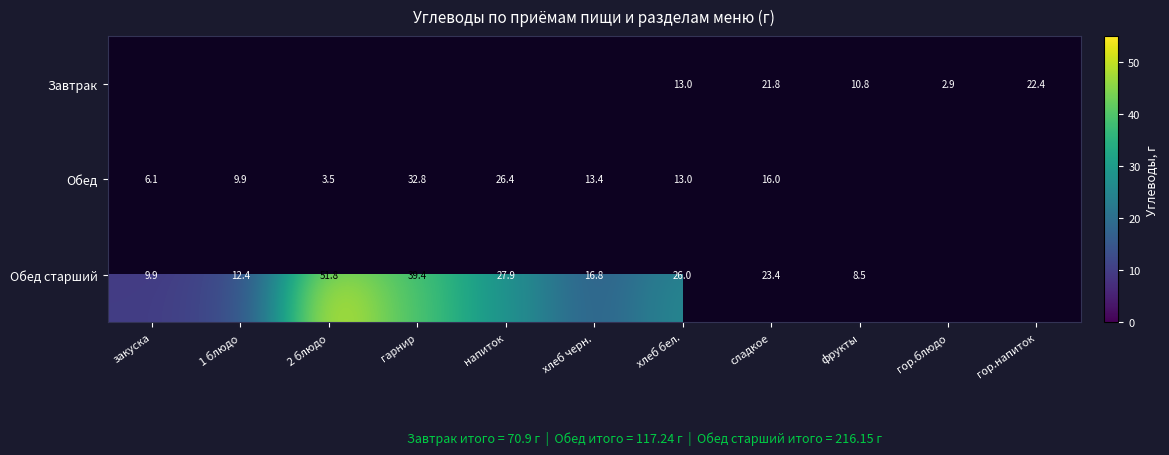

What is the minimum value shown in the chart?

2.9